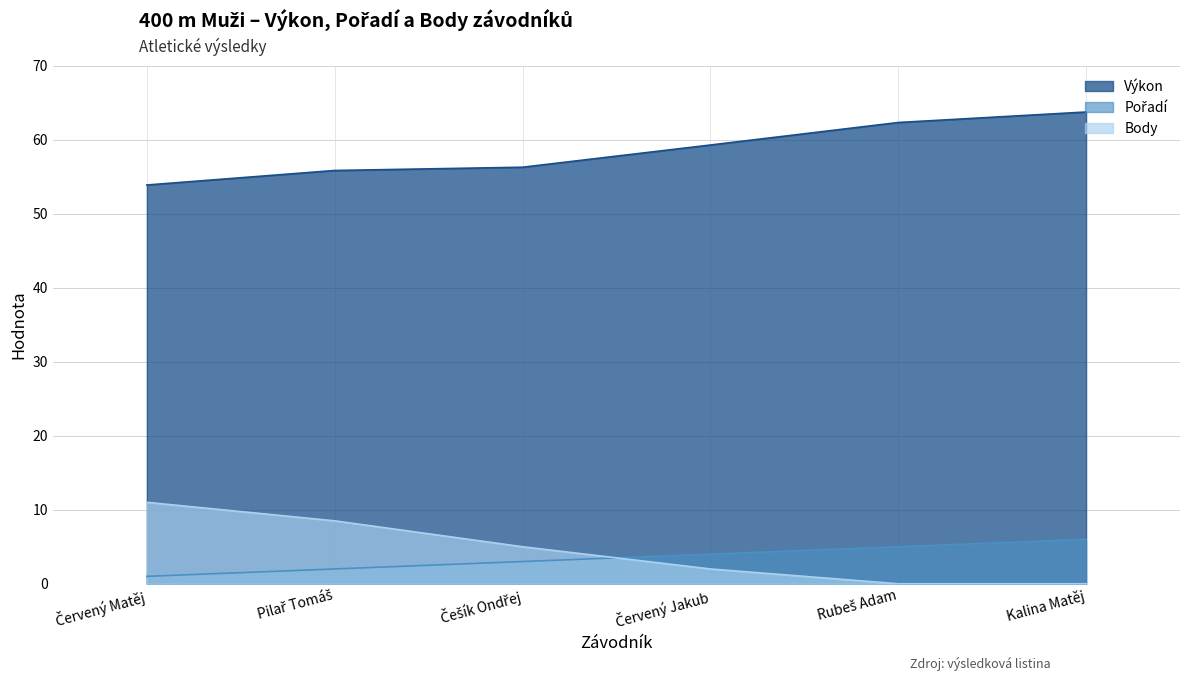

Where does the Body series first go above 5?

Červený Matěj